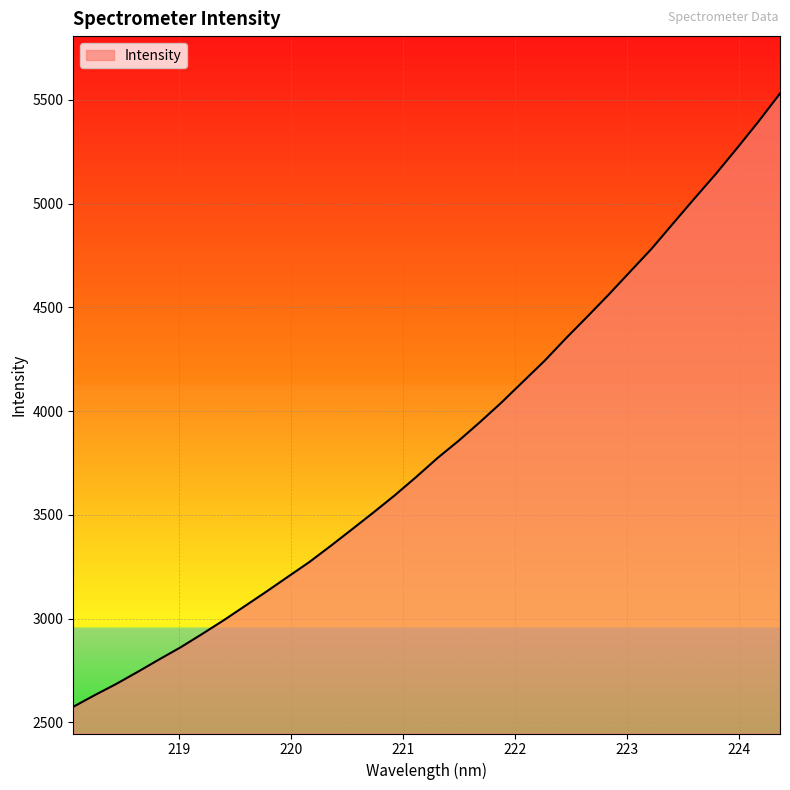

How many series are shown in this chart?

1